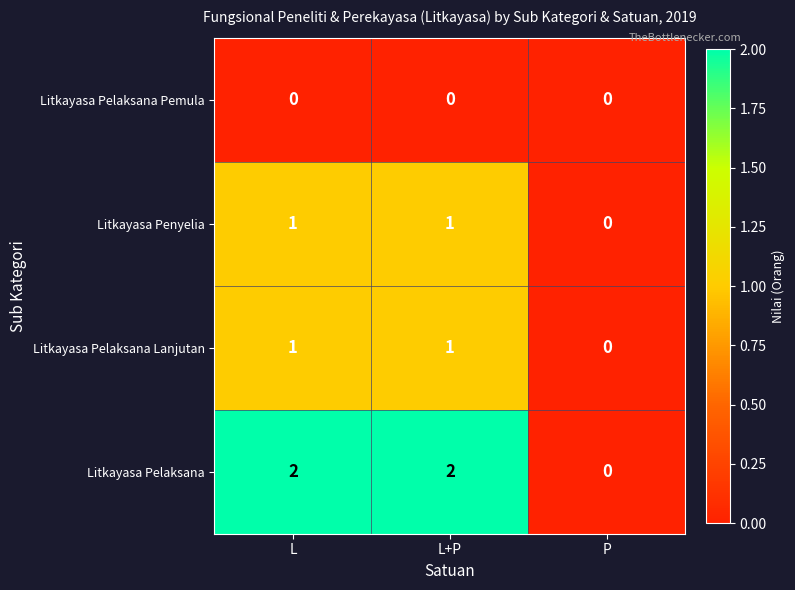

The Litkayasa Pelaksana Pemula series shows 0 at L. True or false?

True